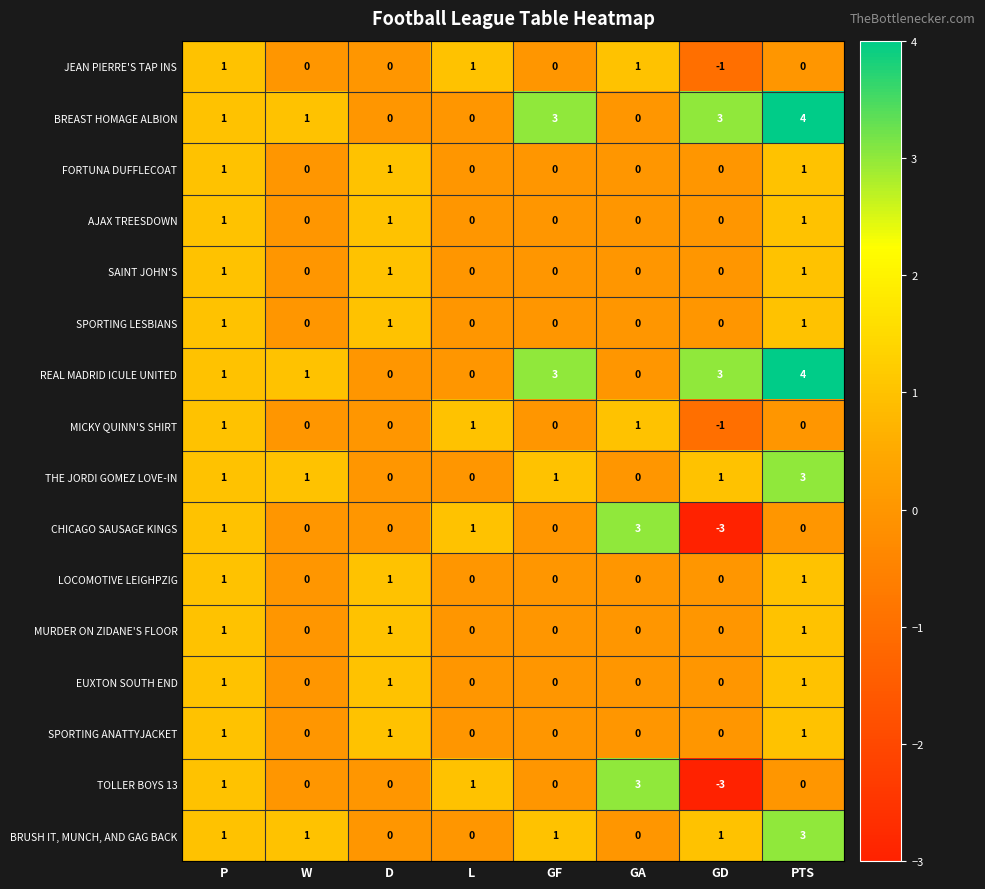

The LOCOMOTIVE LEIGHPZIG series shows 0 at GA. True or false?

True